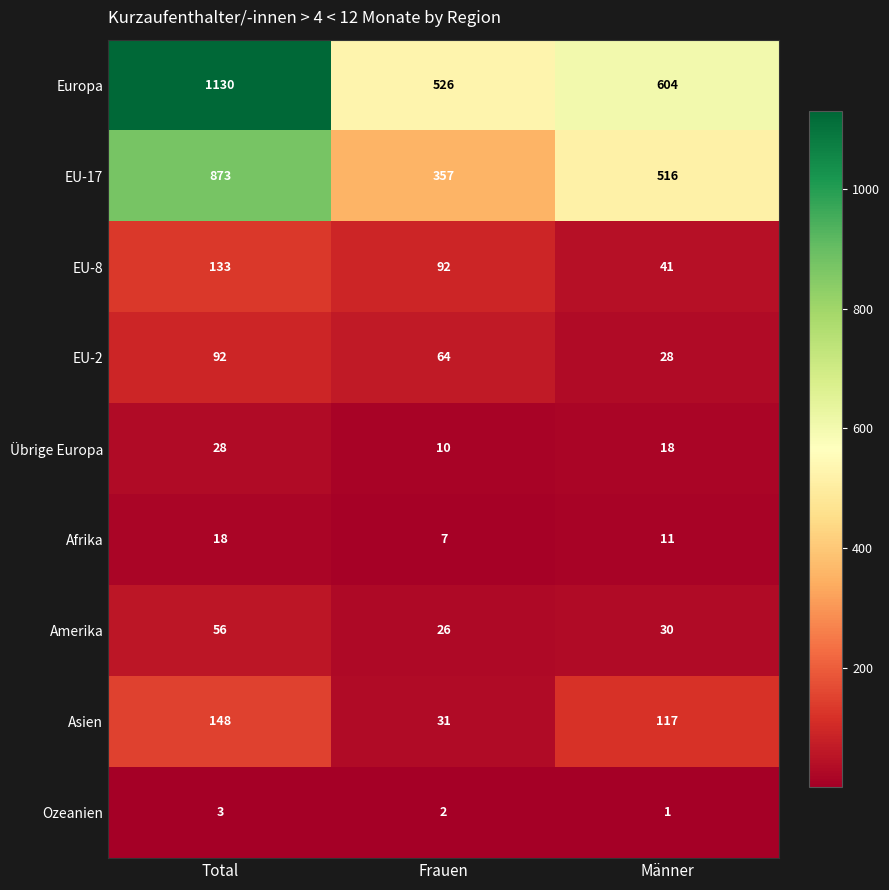

Reading right to left, extract all data points from this chart.

Europa: Männer=604	Frauen=526	Total=1130
EU-17: Männer=516	Frauen=357	Total=873
EU-8: Männer=41	Frauen=92	Total=133
EU-2: Männer=28	Frauen=64	Total=92
Übrige Europa: Männer=18	Frauen=10	Total=28
Afrika: Männer=11	Frauen=7	Total=18
Amerika: Männer=30	Frauen=26	Total=56
Asien: Männer=117	Frauen=31	Total=148
Ozeanien: Männer=1	Frauen=2	Total=3